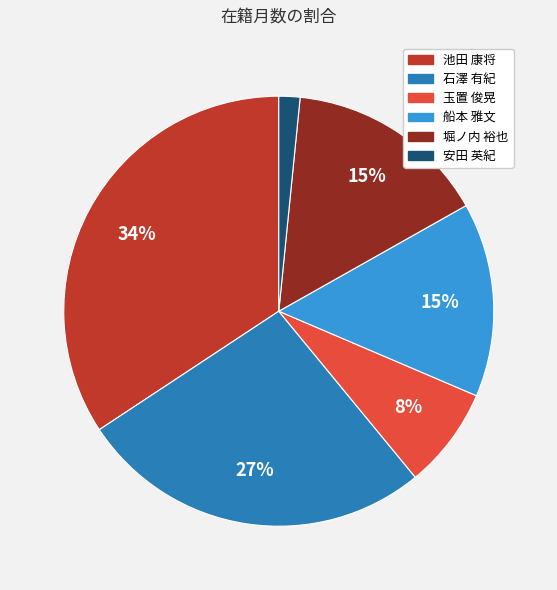

What is the largest slice in the pie chart?

池田 康将